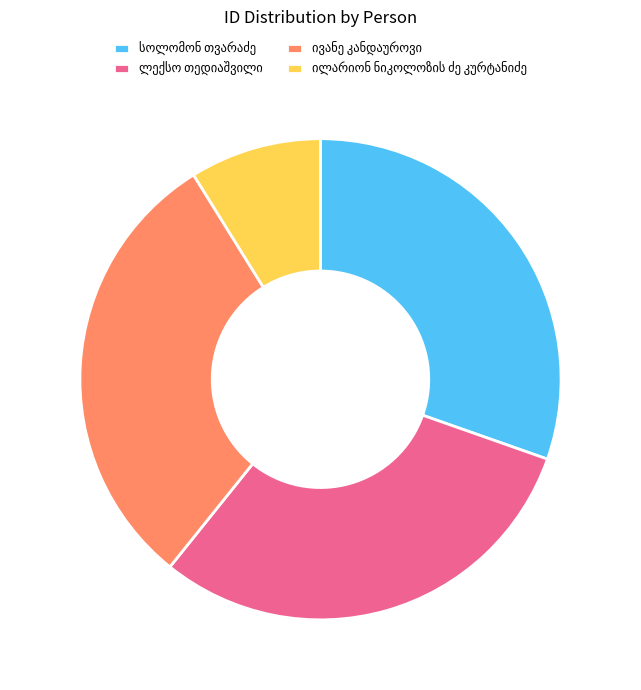

Does any single category account for the majority?

No